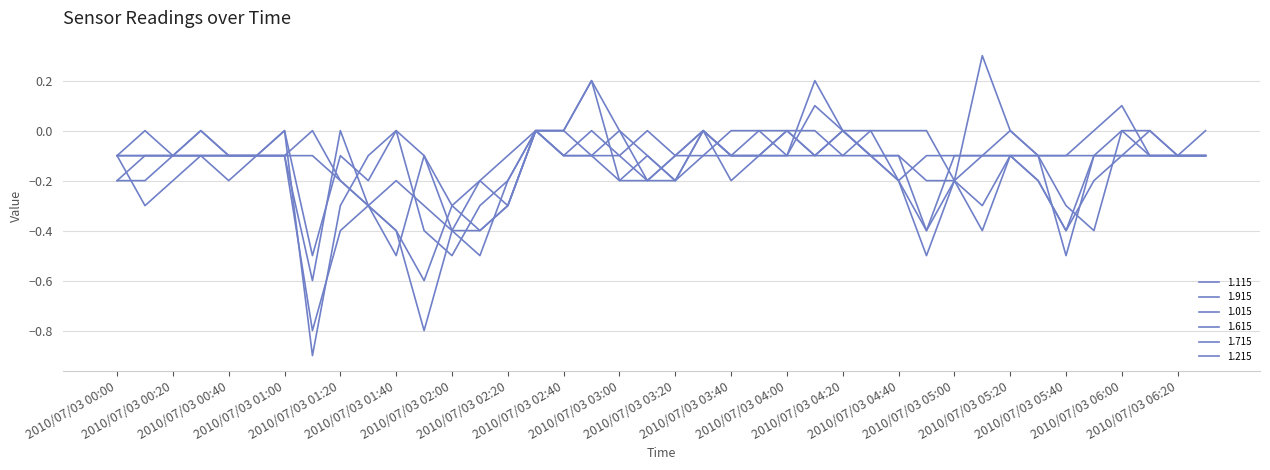

True or false: 1.115 has more than 1 interior local peaks.

True